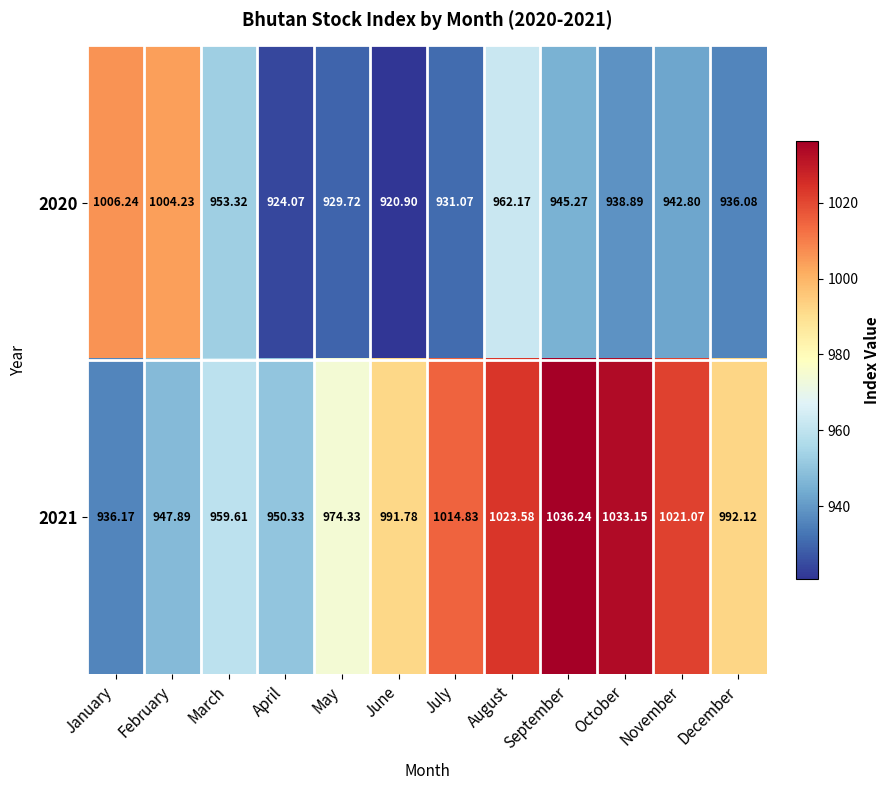

At which label does 2020 reach its peak?

January